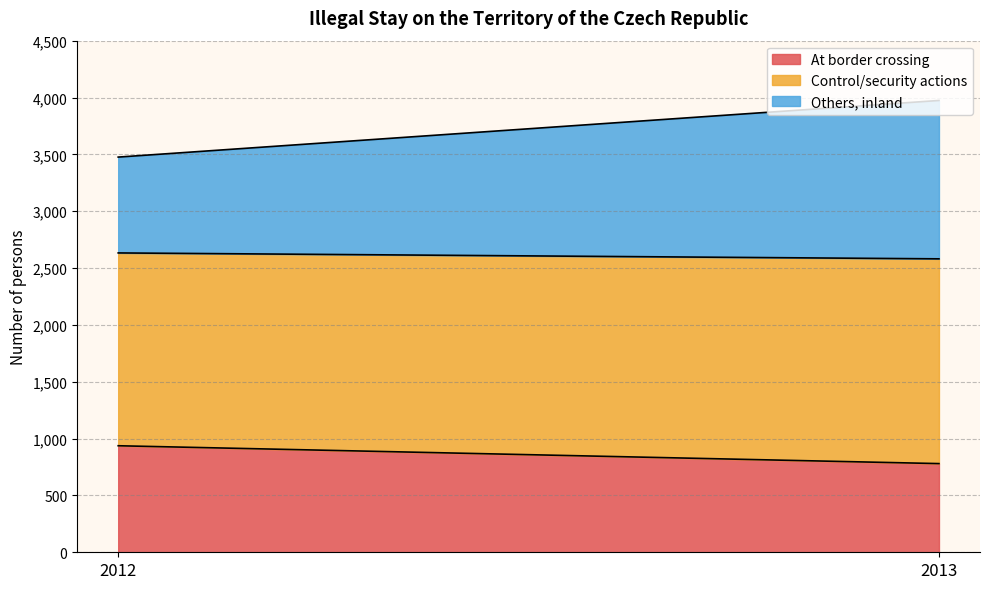

At which category does Others inland reach its first local peak?

2013